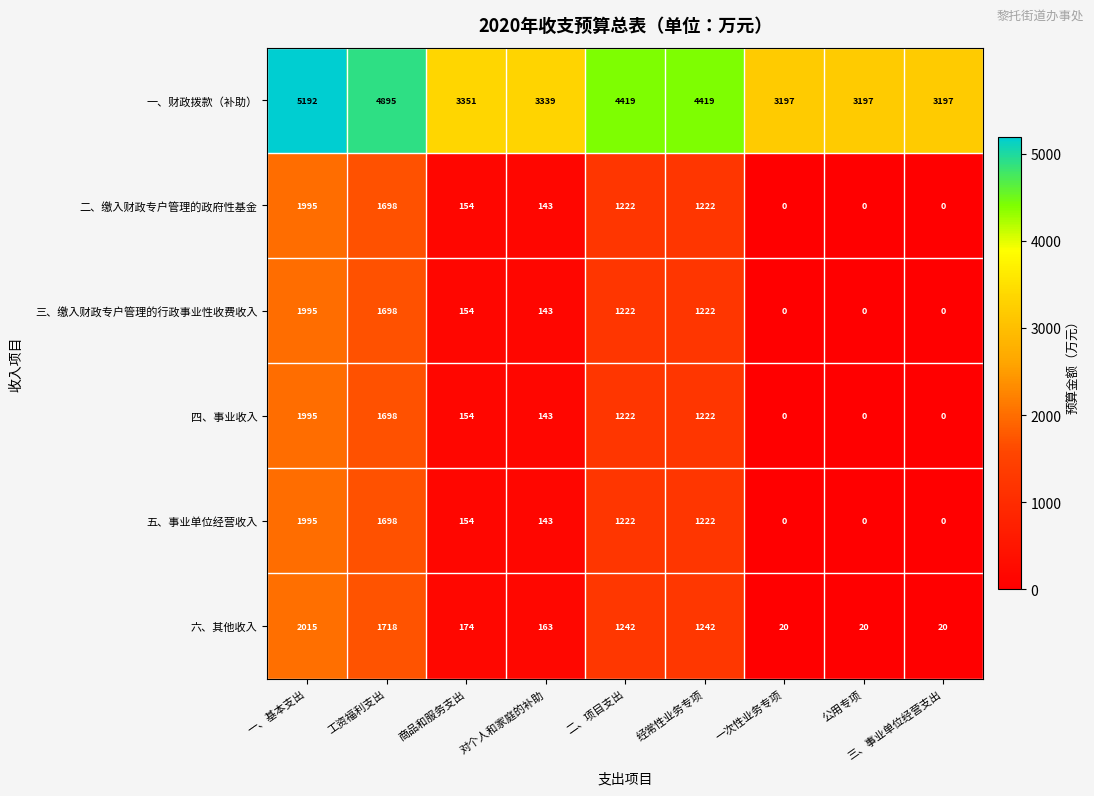

What is the difference between the highest and lowest values at 工资福利支出?

3197